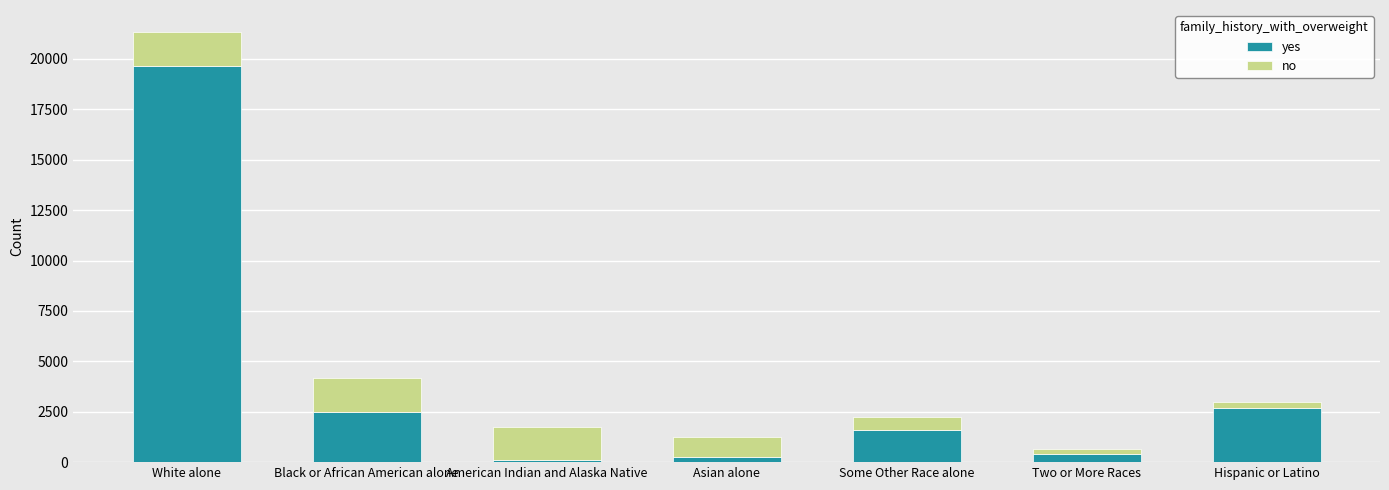

What is the average value of the yes series?

3882